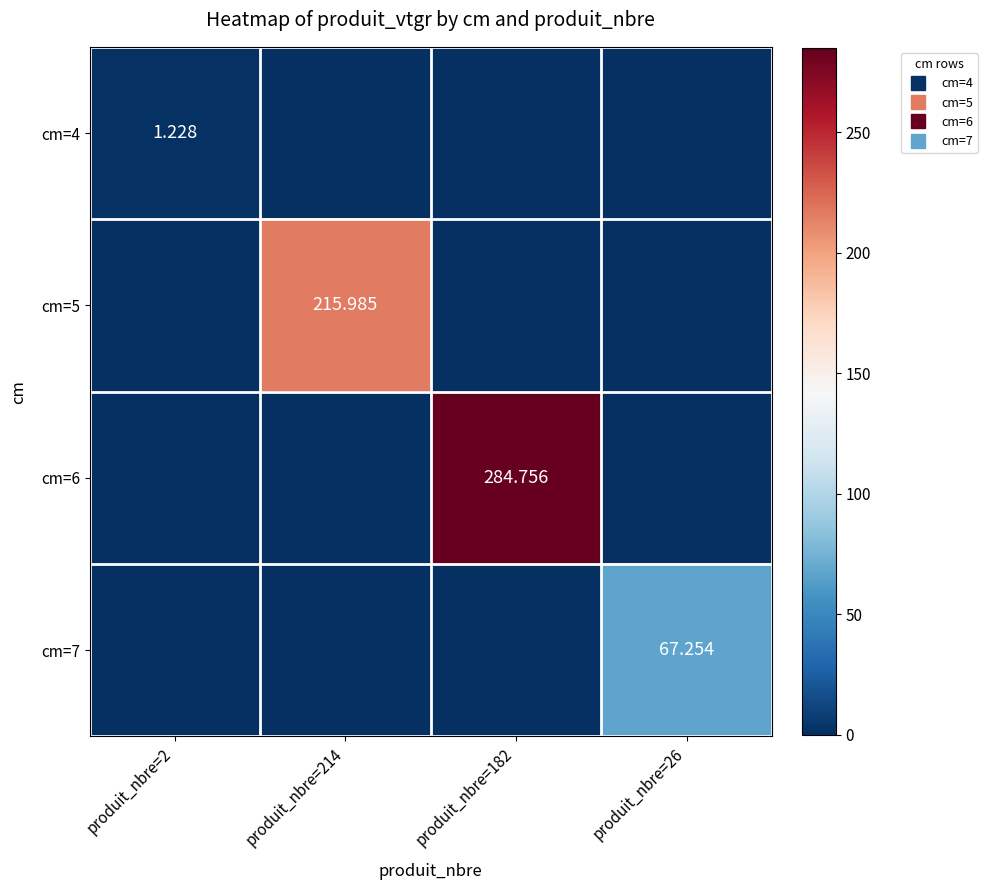

At which label does cm=5 reach its minimum?

produit_nbre=2